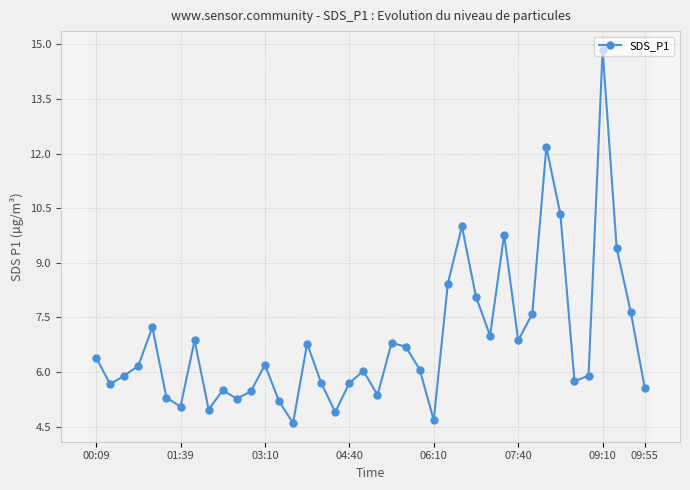

What is the value of the 34th point from the left?

10.3